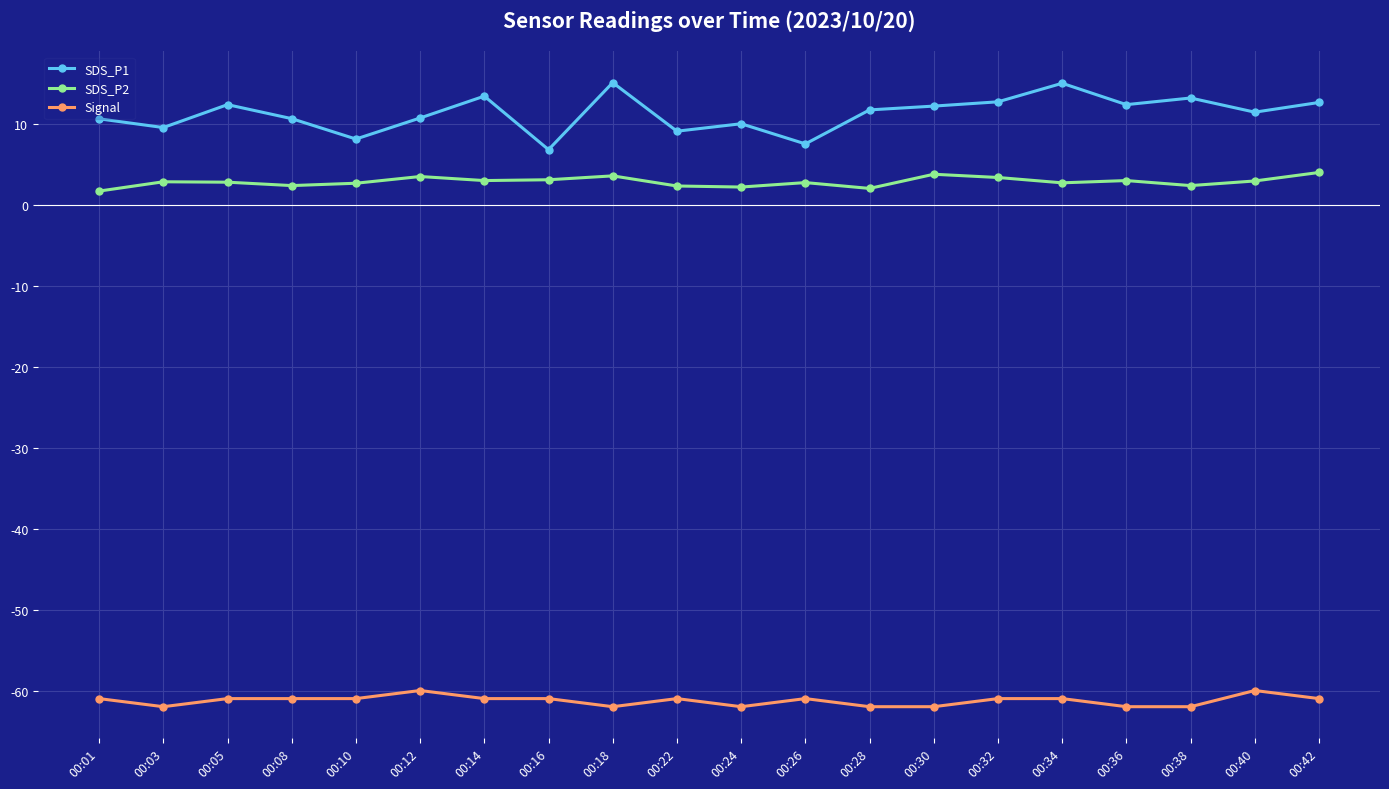

How many series are shown in this chart?

3